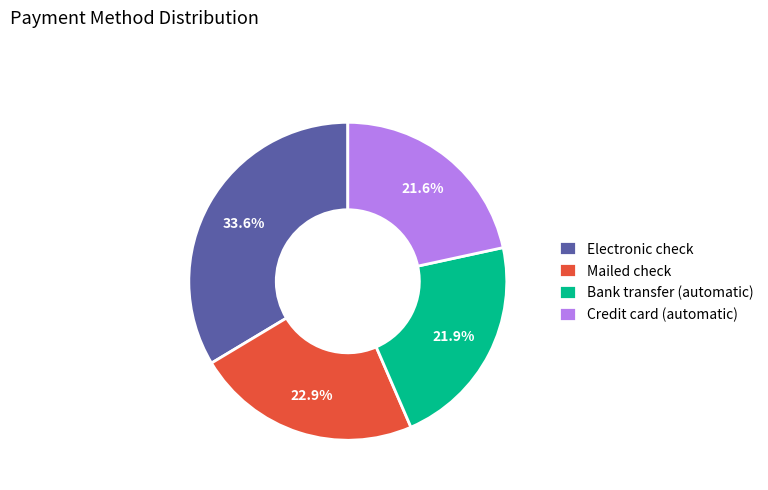

Does Mailed check account for over 50% of the chart?

No